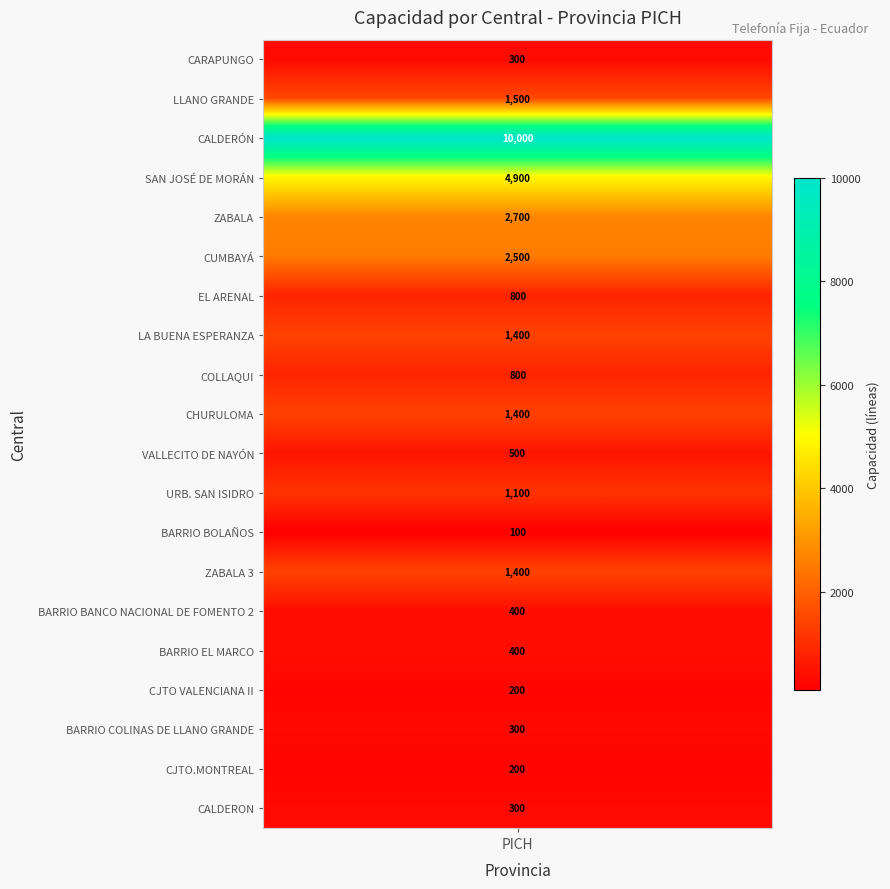

Reading left to right, extract all data points from this chart.

CARAPUNGO=300	LLANO GRANDE=1500	CALDERÓN=10000	SAN JOSÉ DE MORÁN=4900	ZABALA=2700	CUMBAYÁ=2500	EL ARENAL=800	LA BUENA ESPERANZA=1400	COLLAQUI=800	CHURULOMA=1400	VALLECITO DE NAYÓN=500	URB. SAN ISIDRO=1100	BARRIO BOLAÑOS=100	ZABALA 3=1400	BARRIO BANCO NACIONAL DE FOMENTO 2=400	BARRIO EL MARCO=400	CJTO VALENCIANA II=200	BARRIO COLINAS DE LLANO GRANDE=300	CJTO.MONTREAL=200	CALDERON=300